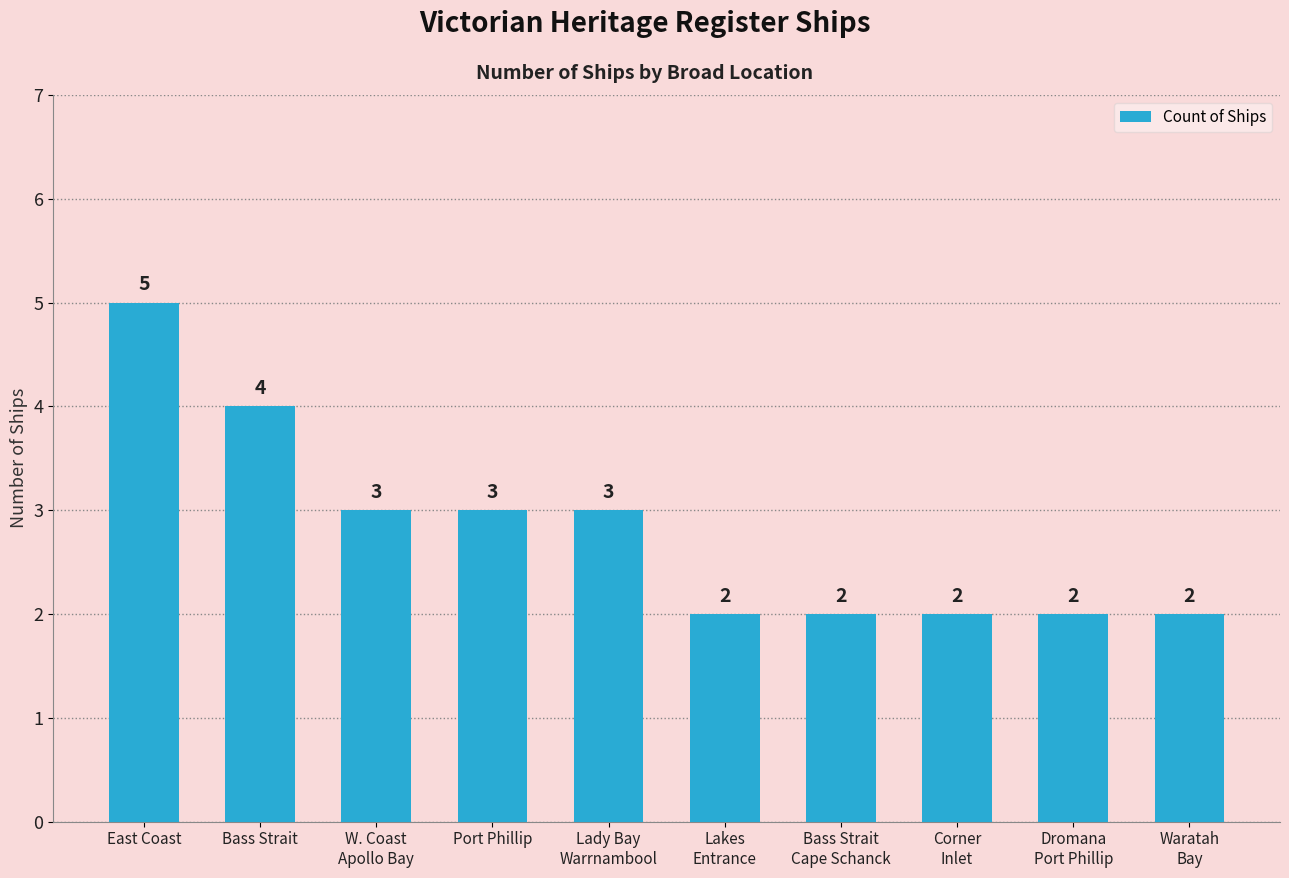

True or false: the data shows 3 at Port Phillip.

True